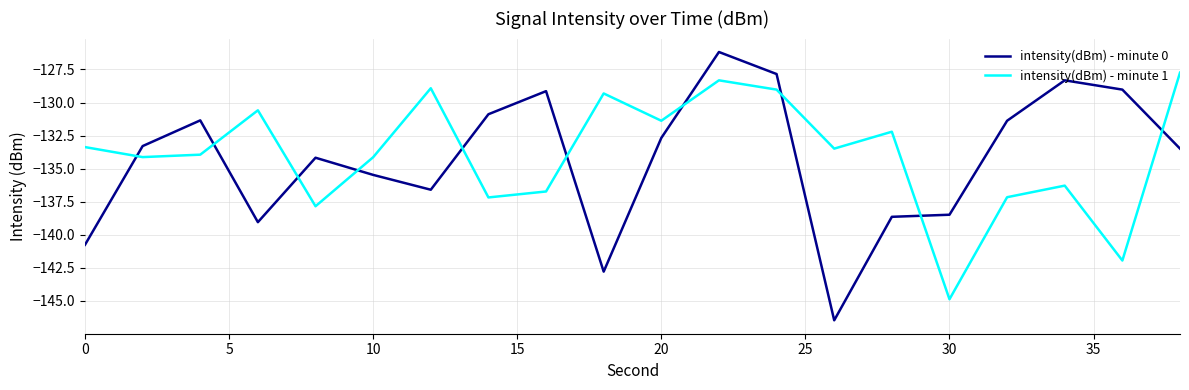

What is the average value of the intensity(dBm) - minute 0 series?

-134.3